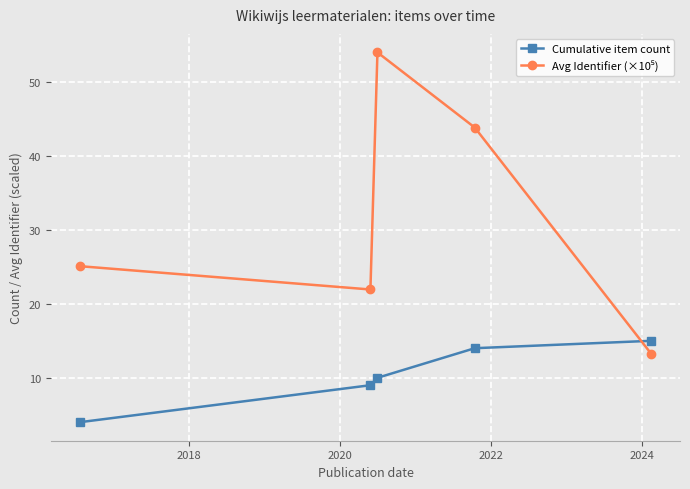

What is the value of the Cumulative item count point at the 2nd from the left?

9.0